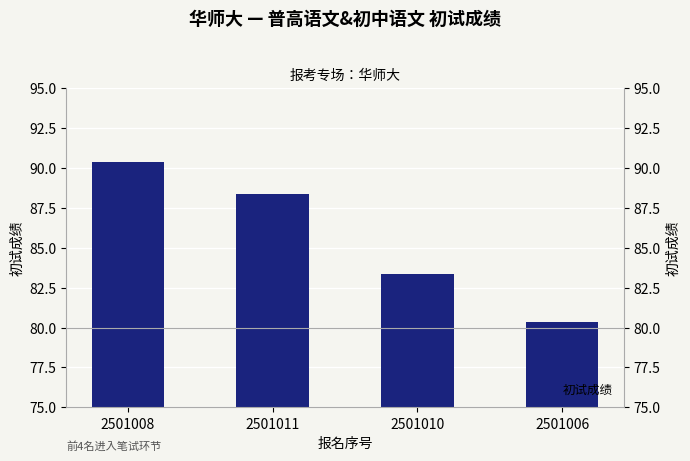

Reading left to right, list all the values displayed in this chart.

90.3	88.3	83.3	80.3